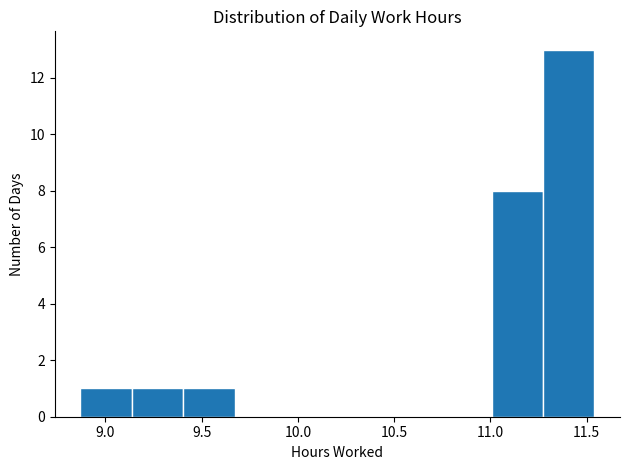

Which range on the x-axis has the tallest bar?

11.25 to 11.55